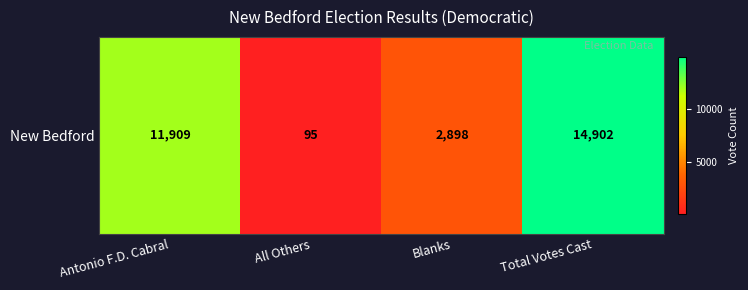

At which label is the value closest to 7498?

Antonio F.D. Cabral